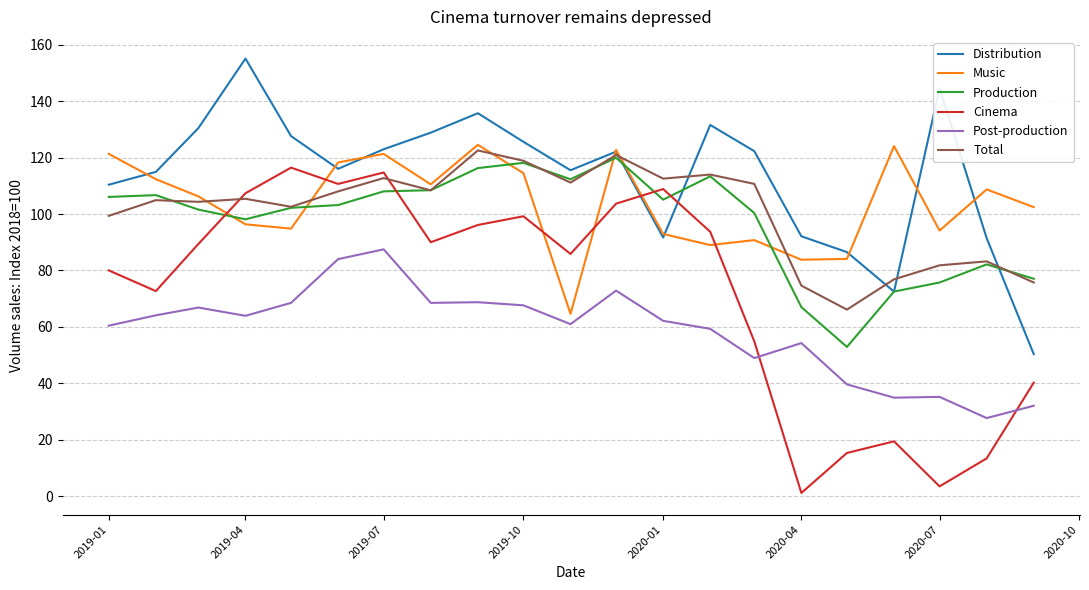

Which series ends up on top after the final intersection of Total and Distribution?

Total